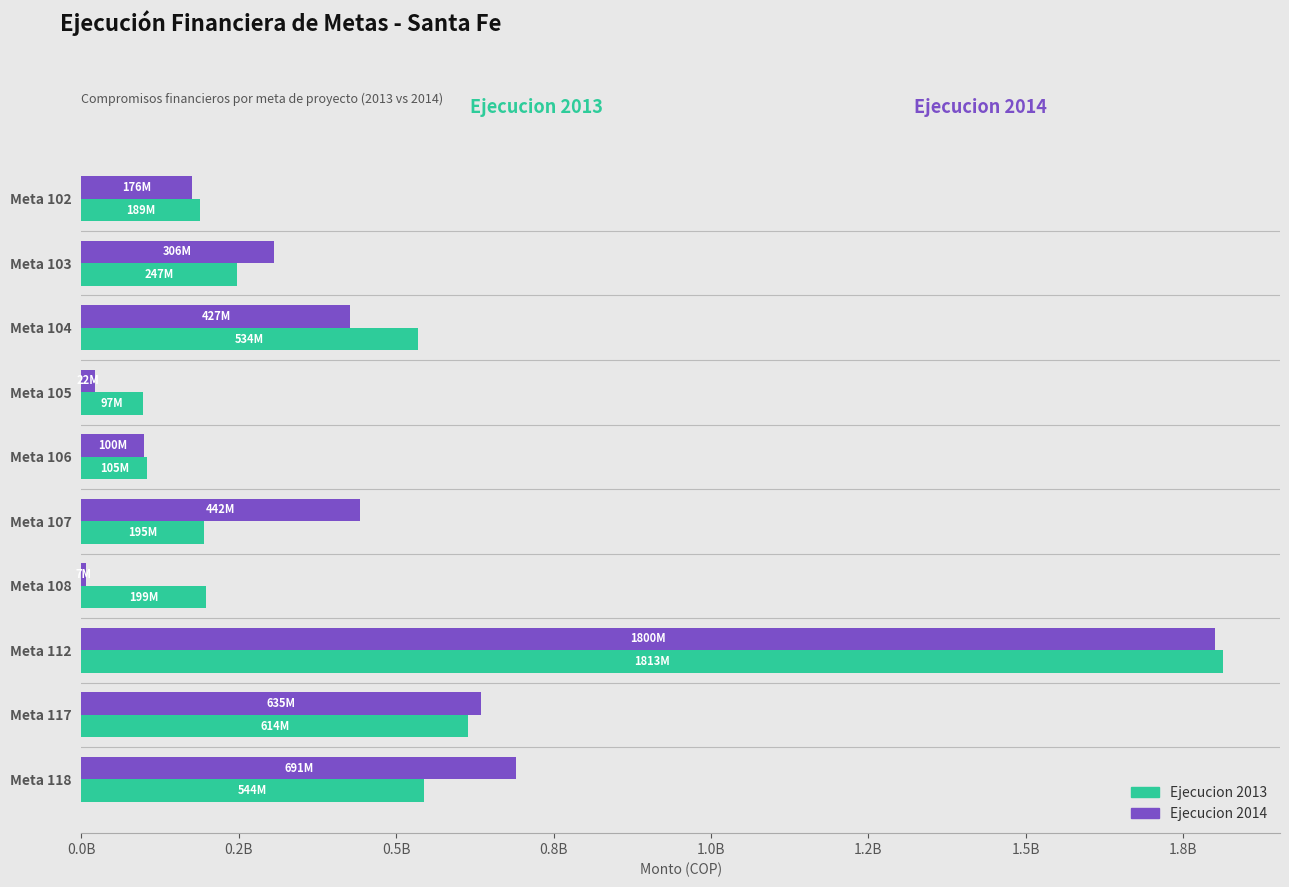

List the series in order of their overall mean, lowest first.

Ejecucion 2013, Ejecucion 2014